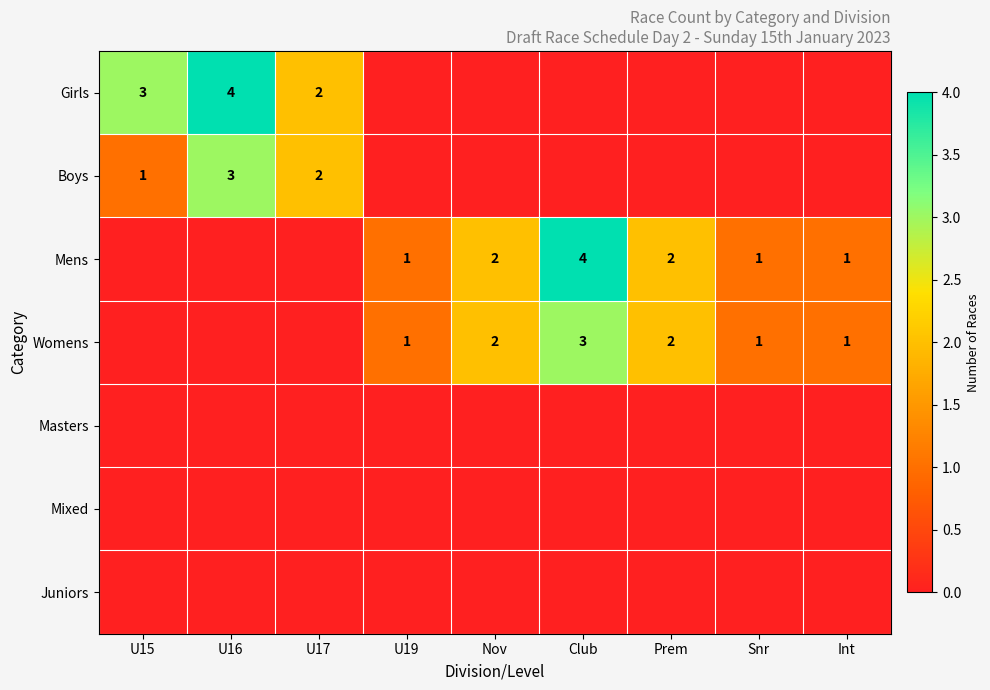

How many distinct data groups are displayed?

7